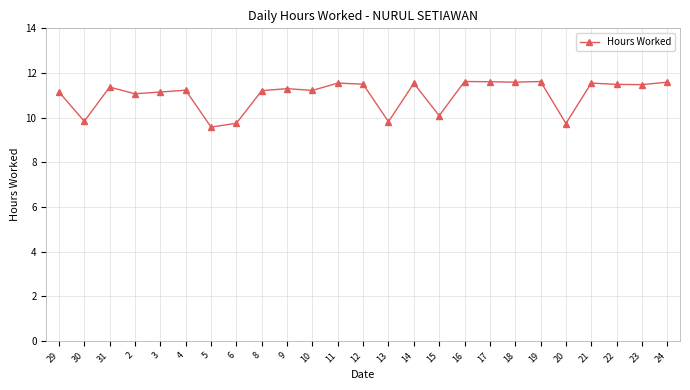

What is the value of the 25th point from the left?

11.6